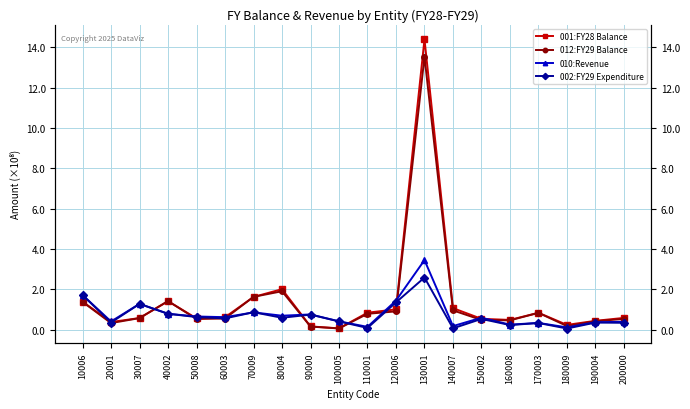

What are all the series names shown in the legend?

001:FY28 Balance, 012:FY29 Balance, 010:Revenue, 002:FY29 Expenditure